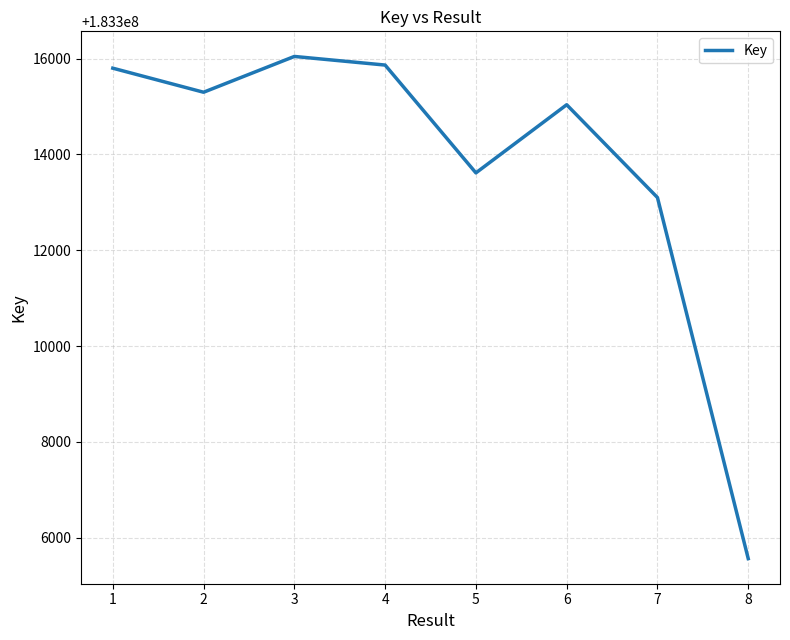

Approximately how many times larger is the value at 4 compared to 6?

1.0